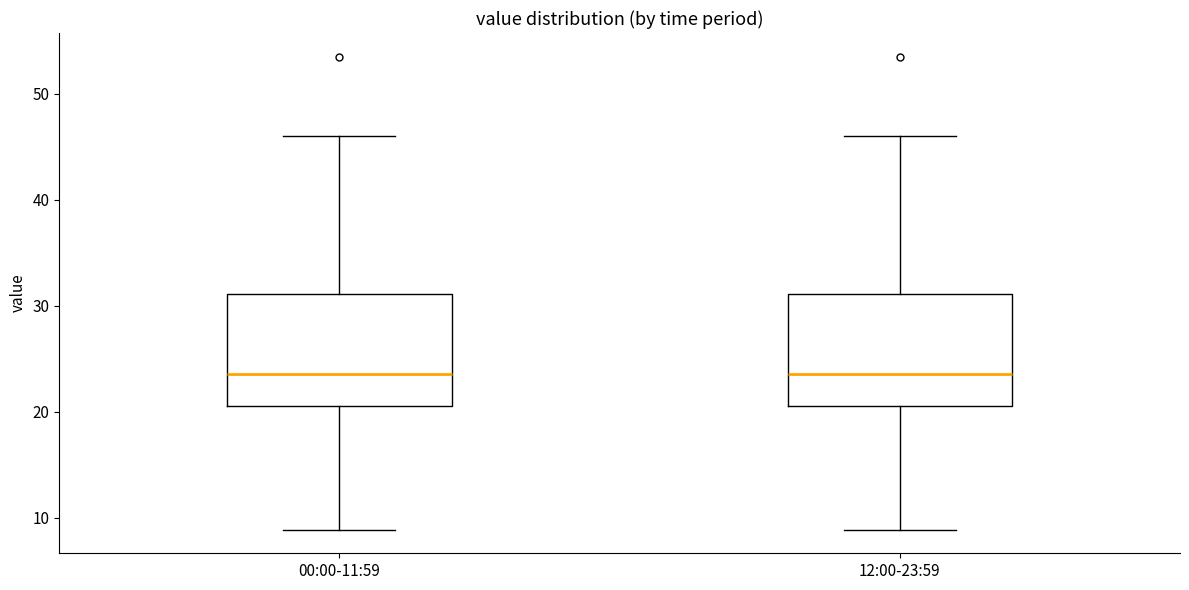

Reading left to right, transcribe this box plot: for each box, give where its median line is, the range the box spans, and where its two whiskers end, as read against the y-axis. The values are not printed on the chart, so give them approximately, as read against the axis.

00:00-11:59: median 24, box 21 to 31, whiskers 9 to 46
12:00-23:59: median 24, box 21 to 31, whiskers 9 to 46